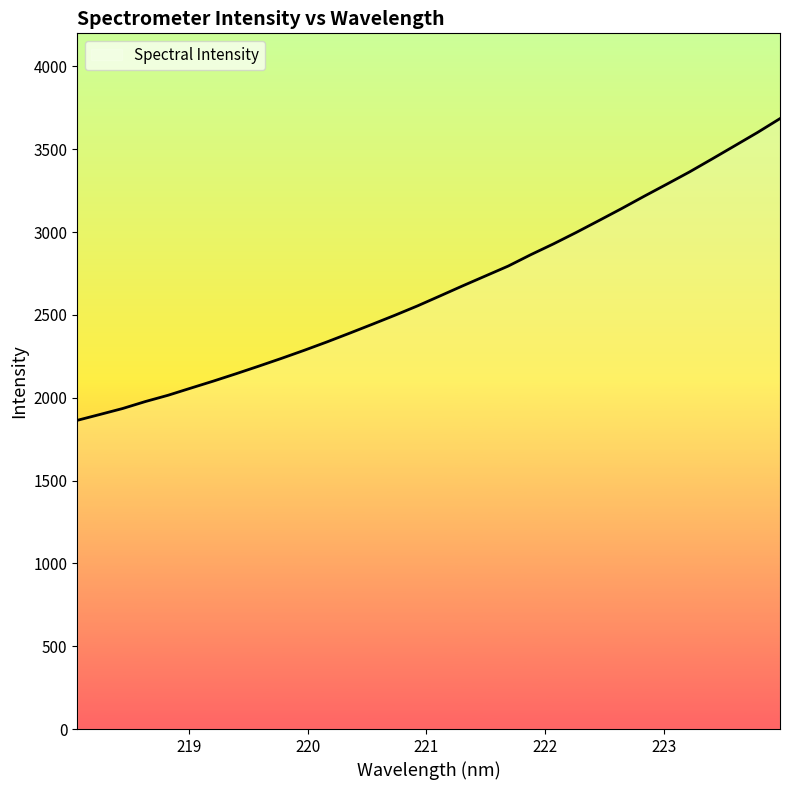

Reading right to left, list all the values displayed in this chart.

3685.2	3601.0	3521.1	3441.5	3363.0	3289.2	3216.3	3141.6	3069.3	2997.8	2929.0	2863.9	2794.9	2735.5	2676.0	2615.1	2554.6	2497.9	2443.3	2389.5	2336.7	2286.2	2237.6	2190.8	2145.0	2100.6	2058.0	2015.0	1977.1	1935.0	1899.1	1863.7